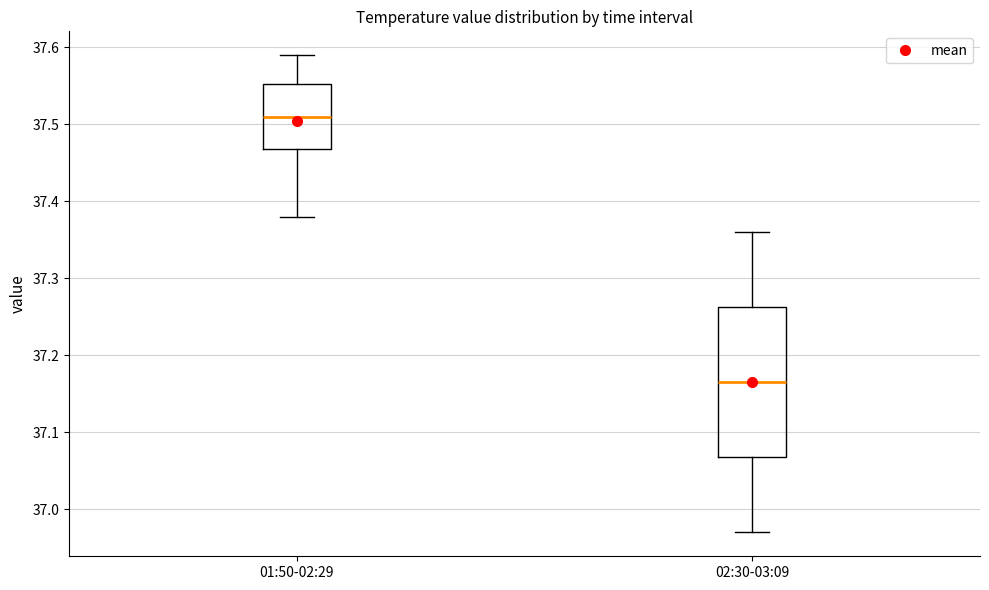

Reading left to right, read every box against the y-axis: the position of its median line, the range the box covers, and the ends of its whiskers. The values are not printed on the chart, so give them approximately, as read against the axis.

01:50-02:29: median 37.51, box 37.47 to 37.55, whiskers 37.38 to 37.59
02:30-03:09: median 37.17, box 37.07 to 37.26, whiskers 36.97 to 37.36